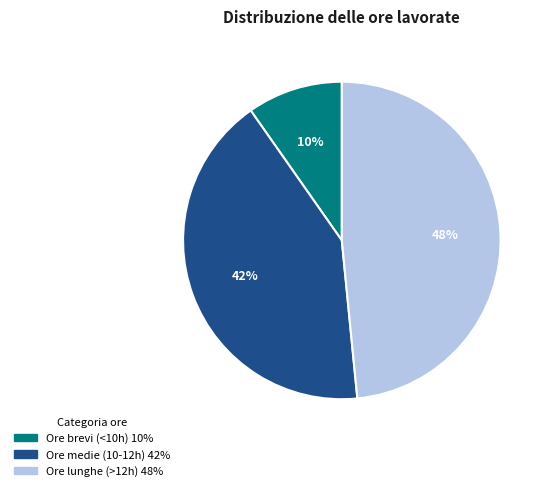

To the nearest percent, what is the average slice percentage?

33%